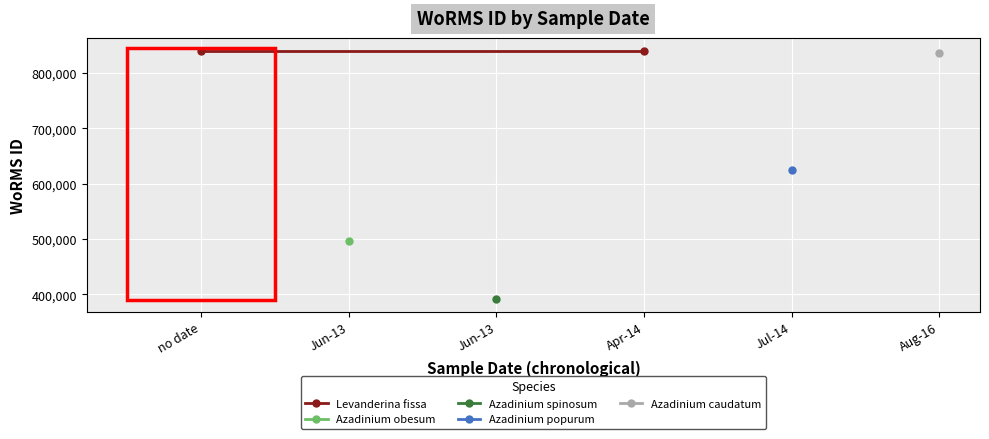

The chart shows a value of 624513 at 01-07-2014. True or false?

True